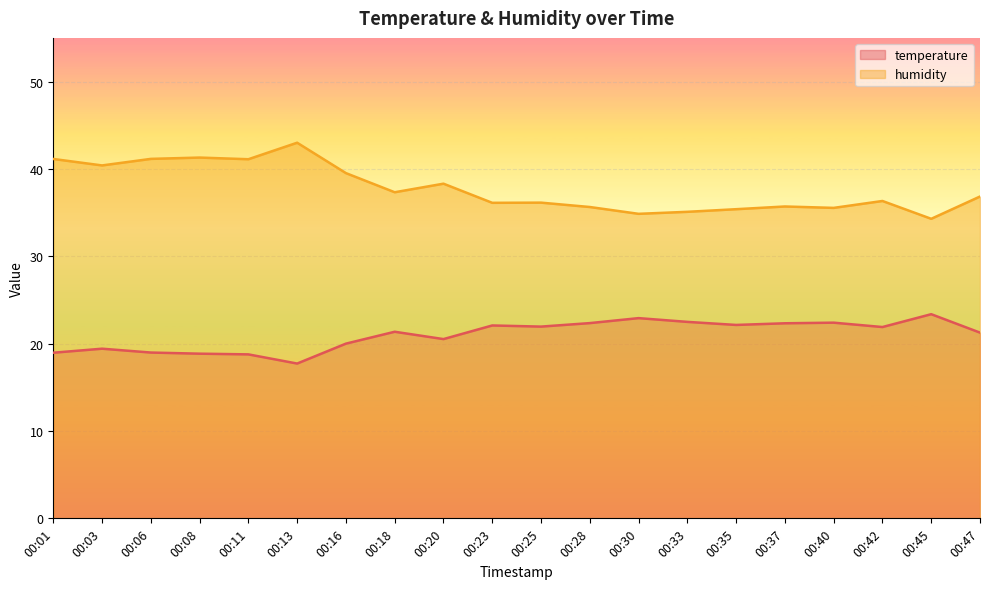

Between 00:23 and 00:06, which is larger?

00:23